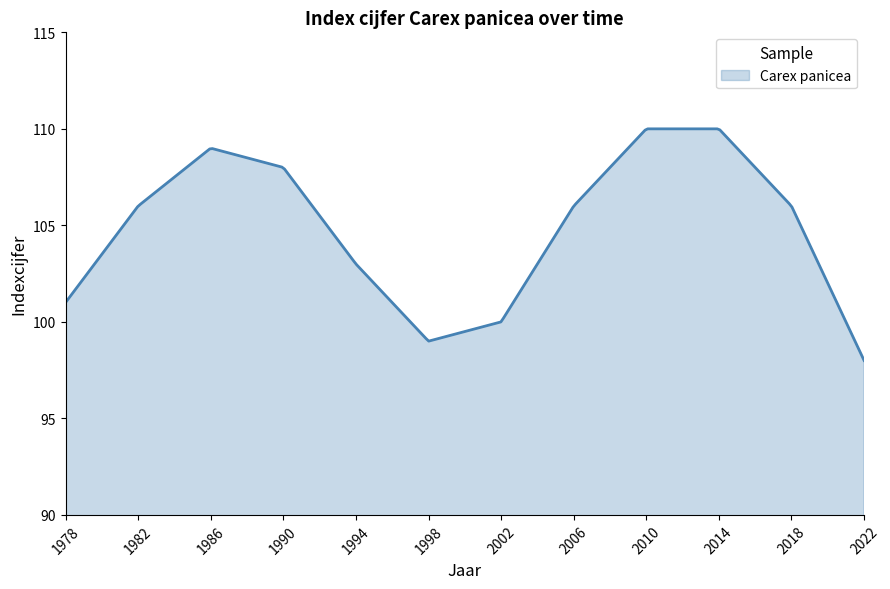

What is the difference between the maximum and minimum values?

12.0